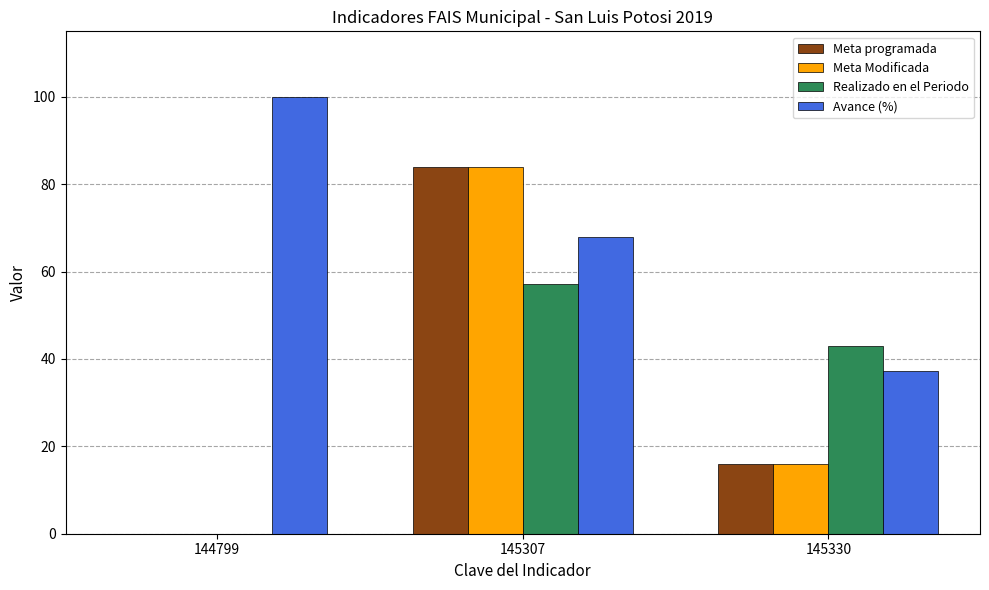

Is it true that Realizado en el Periodo equals 18.6 at 145330?

False